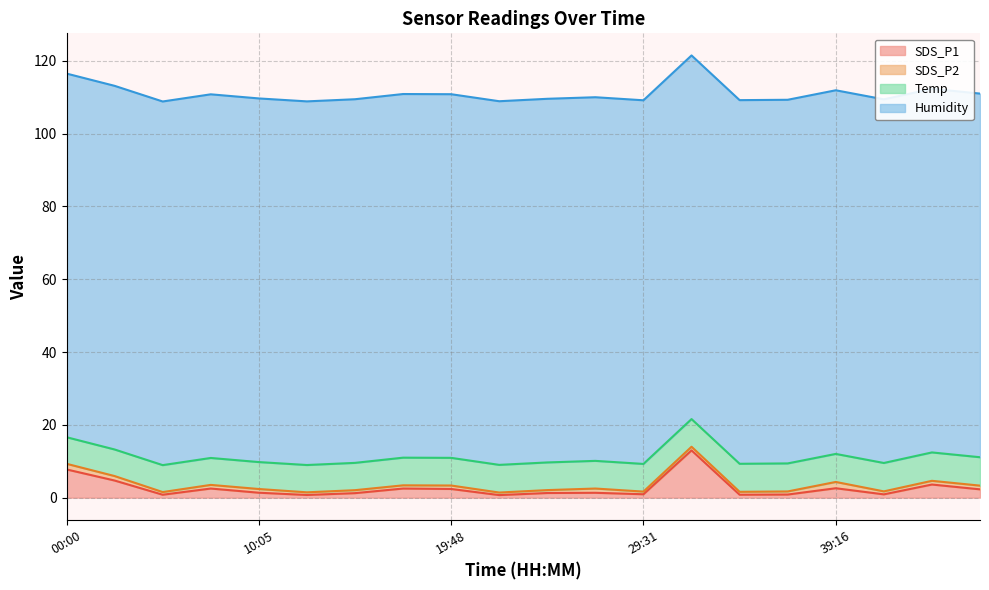

Between 39:16 and 41:43, which series saw the biggest shift?

SDS_P1